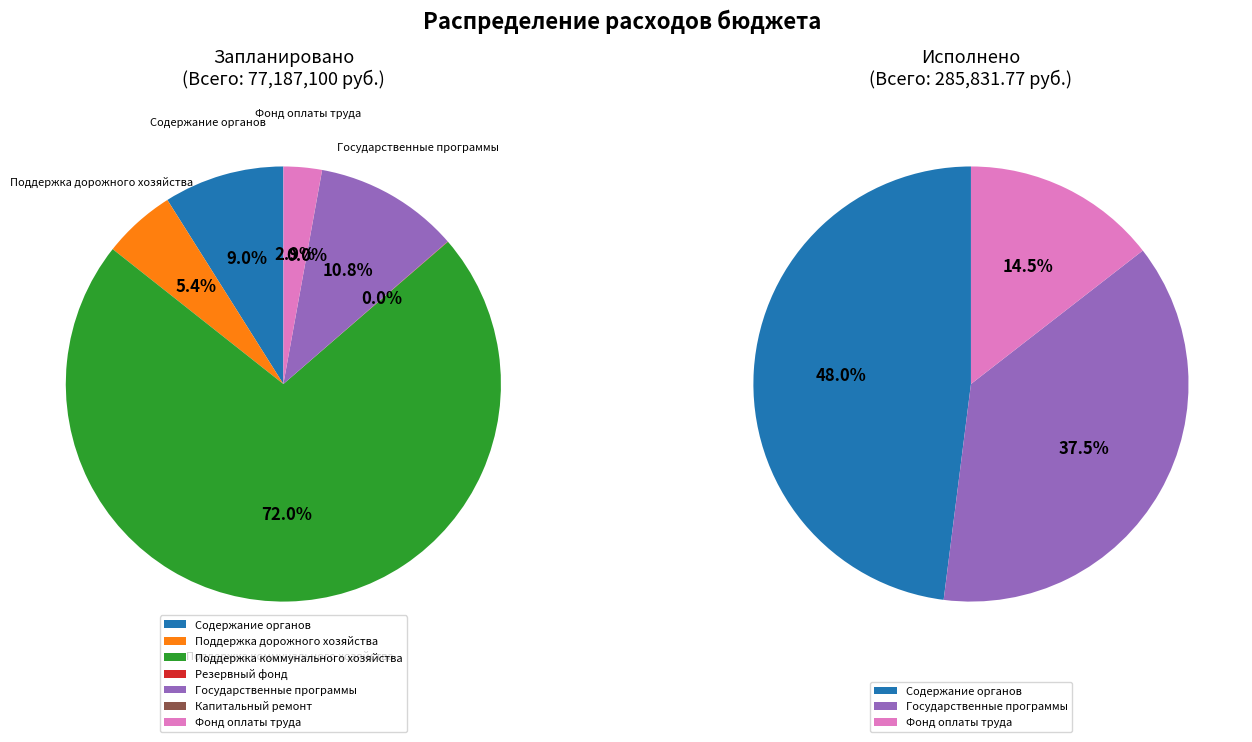

Is the sum of Капитальный ремонт and Поддержка дорожного хозяйства greater than half?

No